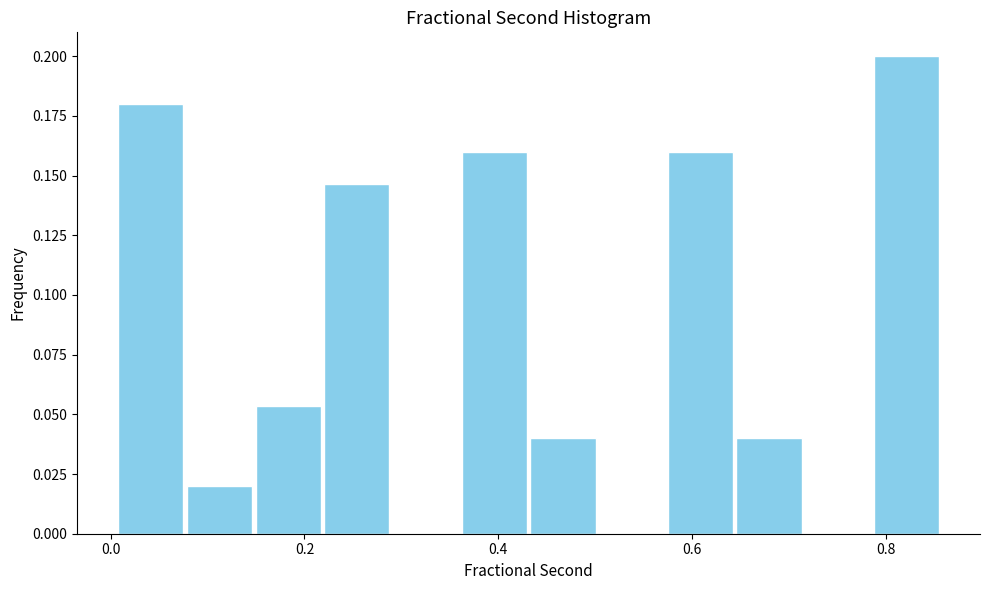

Read against the x-axis, roughly where is the centre of the tallest bar?

0.82